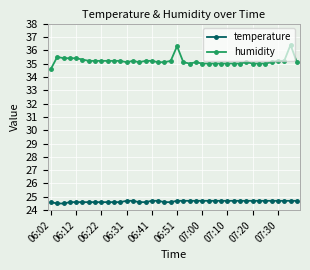

Count the number of categories in the chart.

40